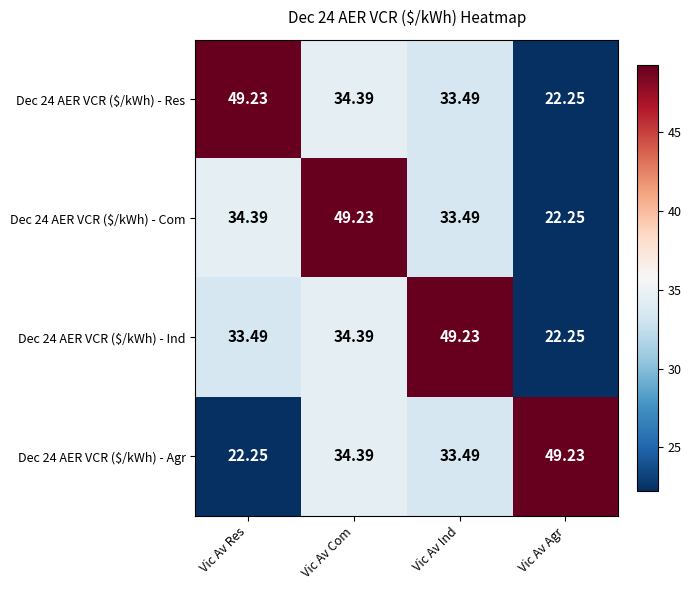

At how many categories does at least one series exceed 34?

4